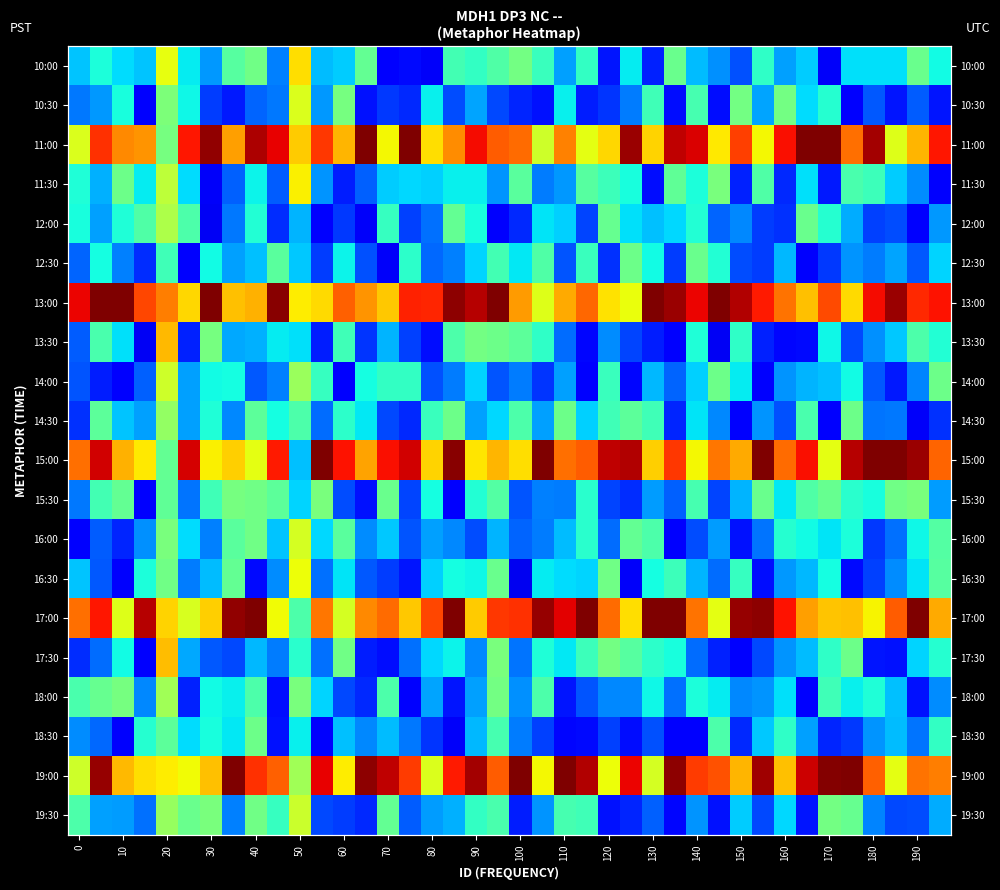

What is the approximate value of 18:00 at 60?

0.2